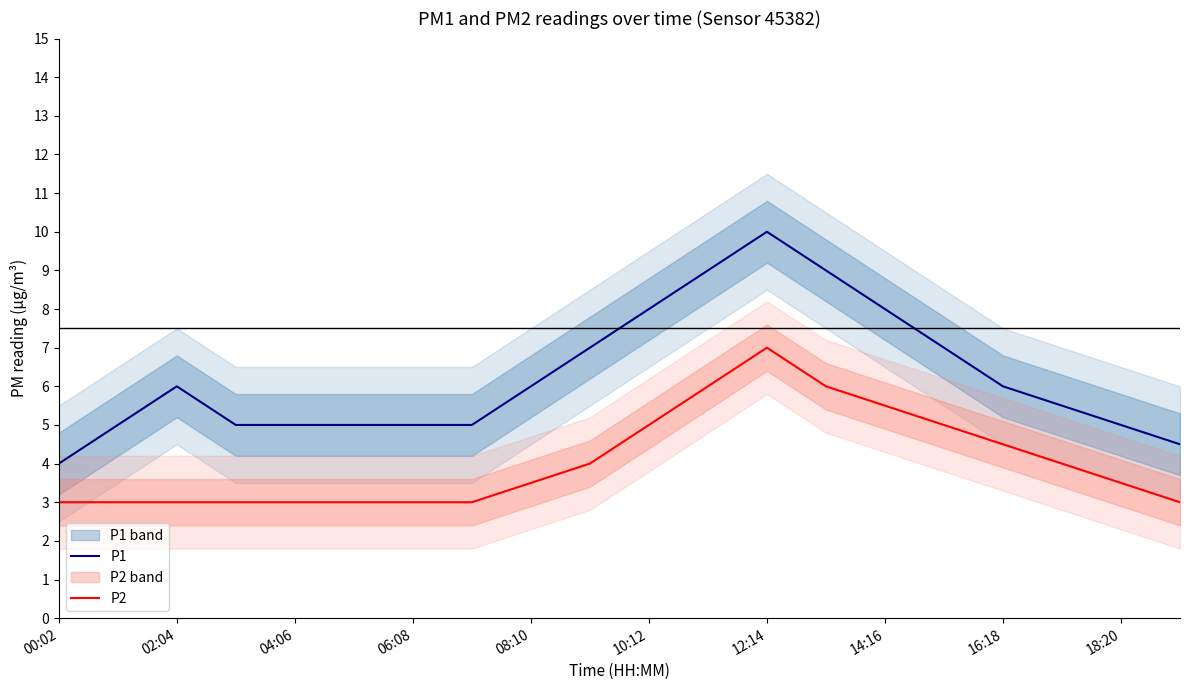

The value of P1 at 10:12 is 8.0. True or false?

True